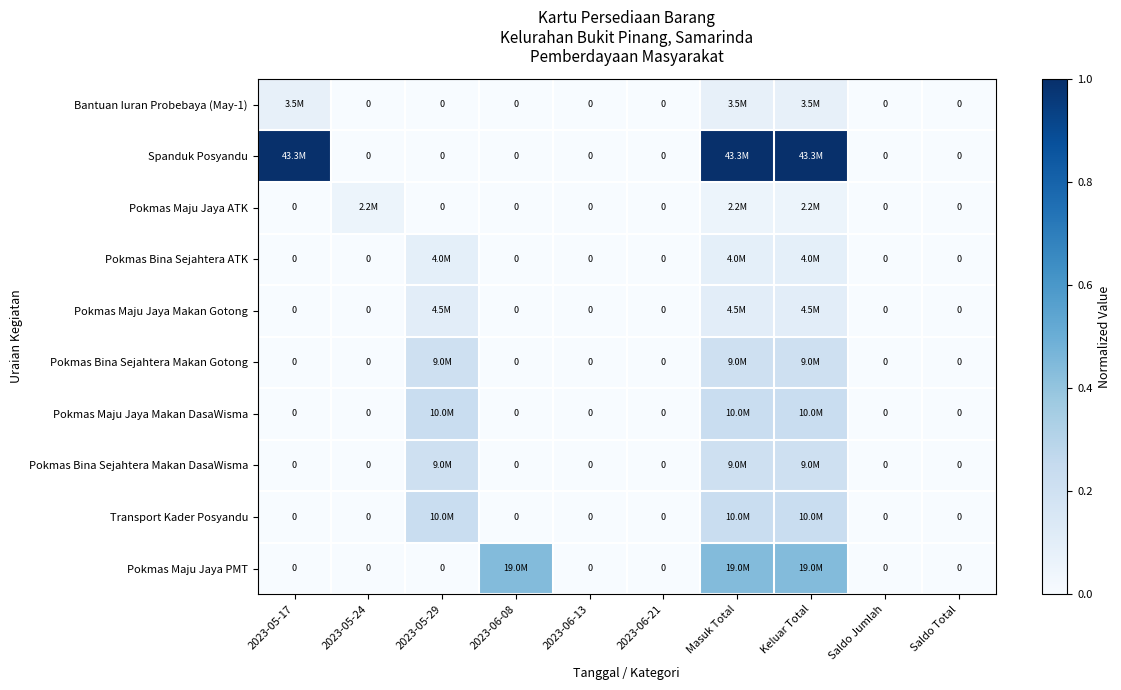

Is the value of Pokmas Bina Sejahtera ATK at Masuk Total greater than the value of Bantuan Iuran Probebaya (May-1) at 2023-06-08?

Yes